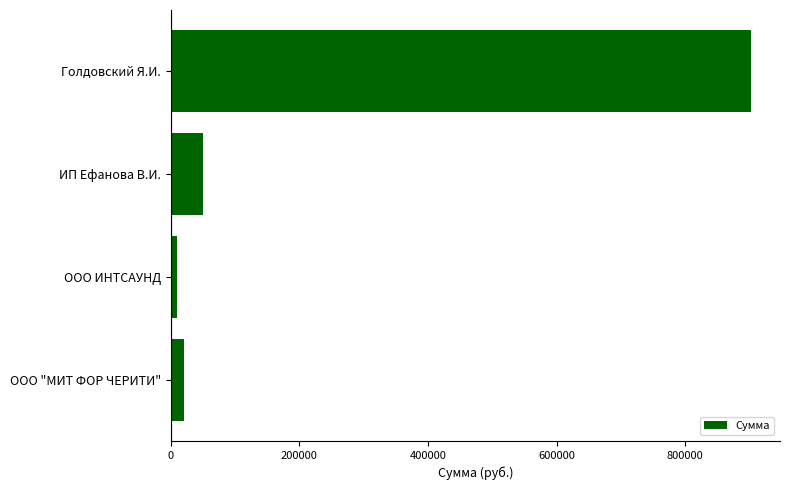

The chart shows a value of 50000 at ИП Ефанова В.И.. True or false?

True